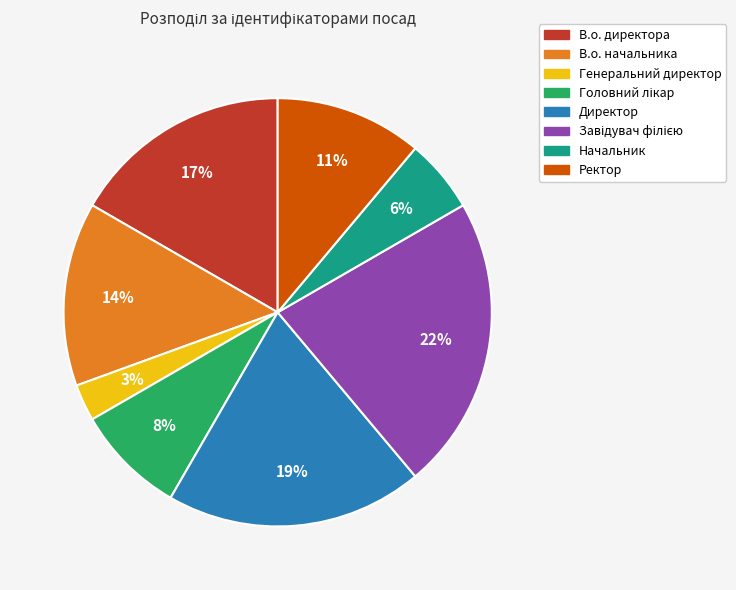

To the nearest percent, what is the difference between the largest and smallest slice percentages?

19%